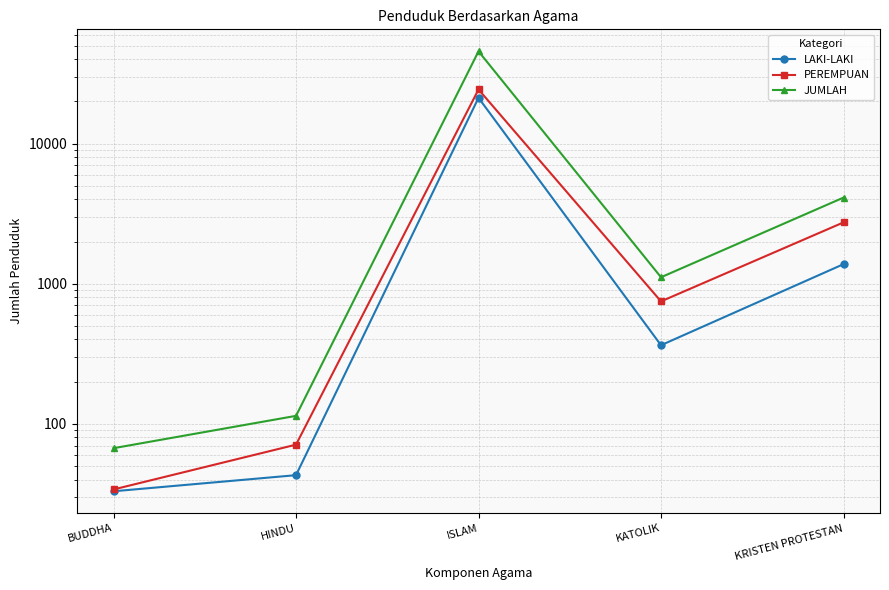

Reading left to right, list all the values displayed in this chart.

LAKI-LAKI: 33	43	21229	364	1379
PEREMPUAN: 34	71	24349	748	2740
JUMLAH: 67	114	45578	1112	4119